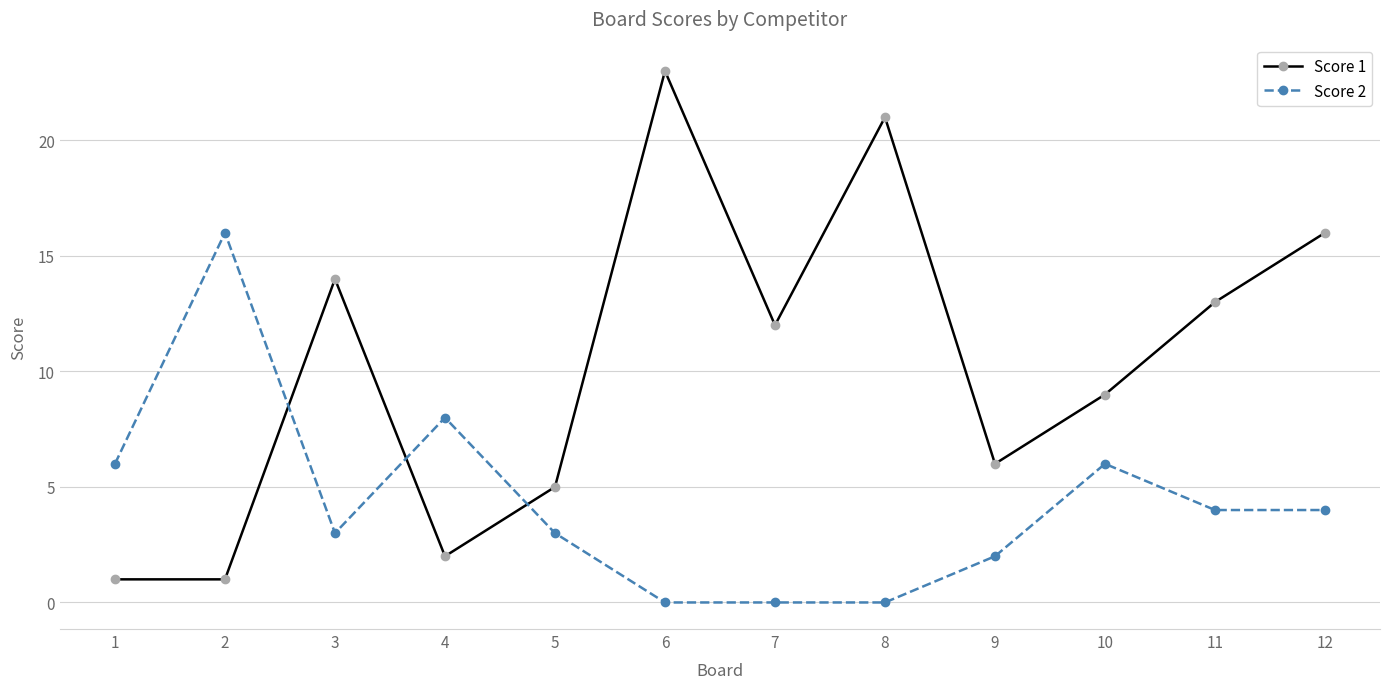

Which series changed the most between 9 and 11?

Score 1